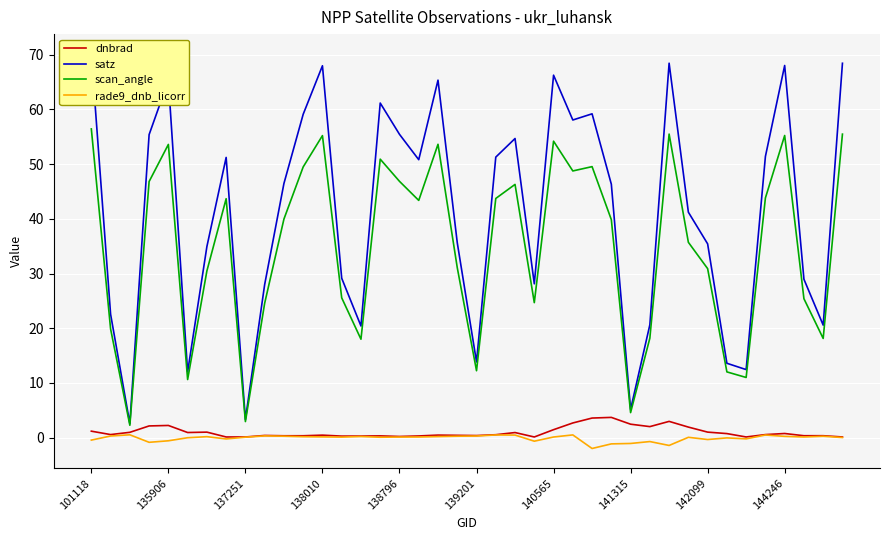

True or false: satz and dnbrad intersect in this chart.

False